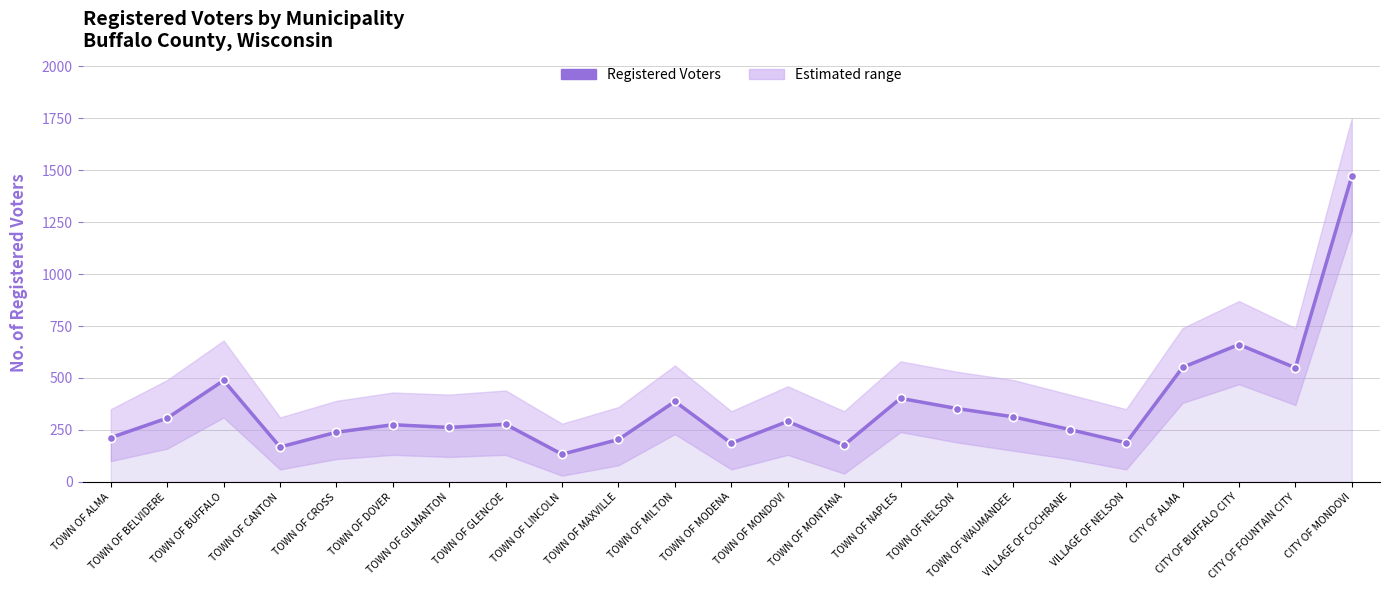

Which label corresponds to the smallest value in the chart?

TOWN OF LINCOLN